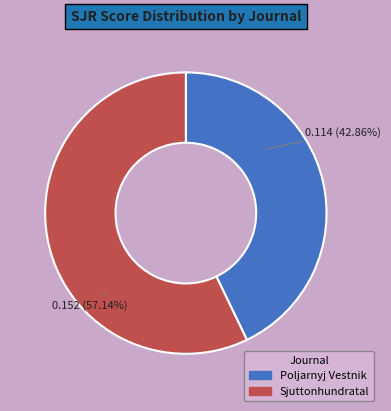

What is the smallest slice in the pie chart?

Poljarnyj Vestnik